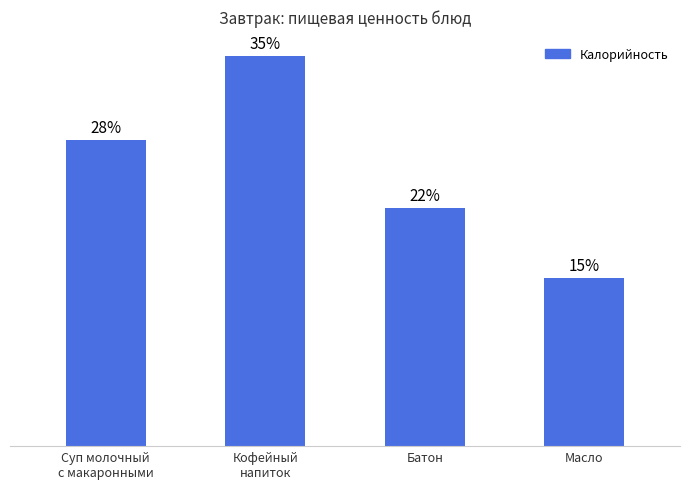

Are the bars horizontal?

No